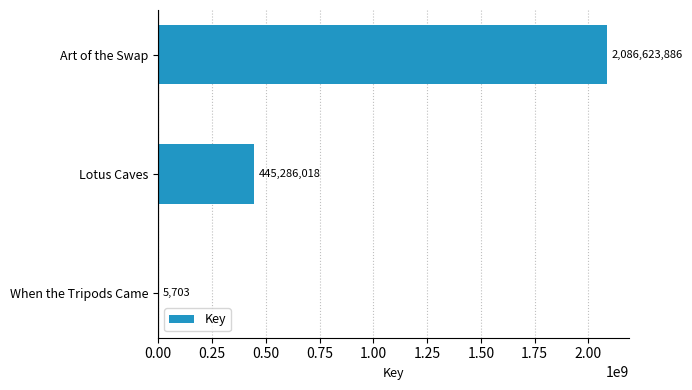

Between When the Tripods Came and Lotus Caves, which is larger?

Lotus Caves